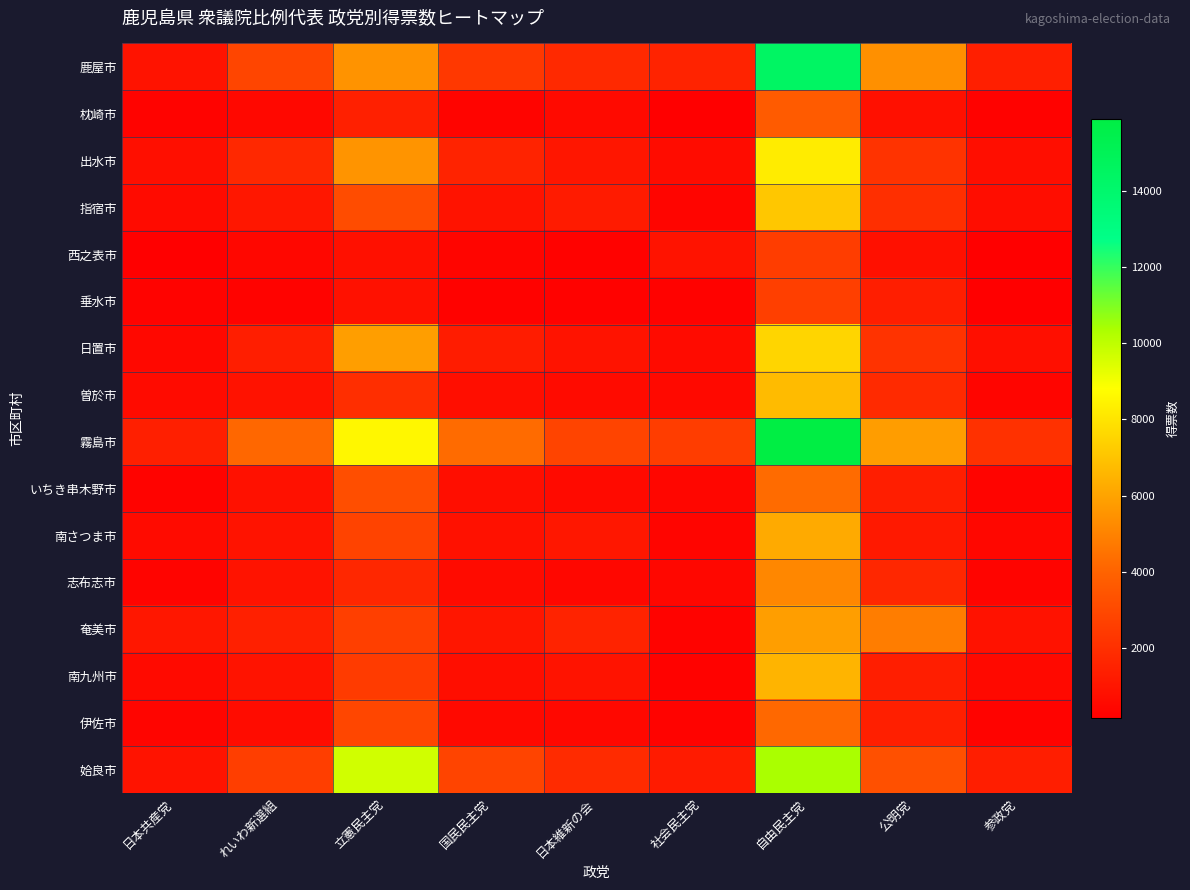

Which has a higher value, 立憲民主党 or 日本共産党?

立憲民主党